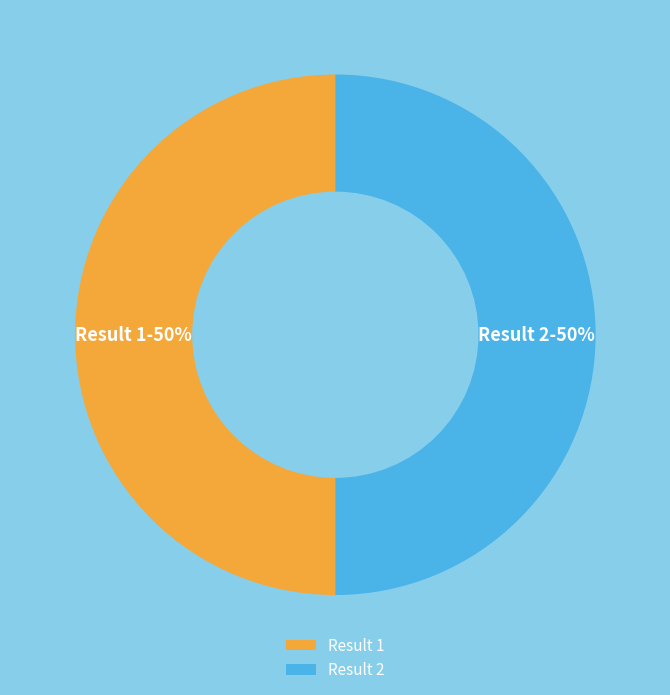

To the nearest percent, what portion does Result 1 represent?

50%